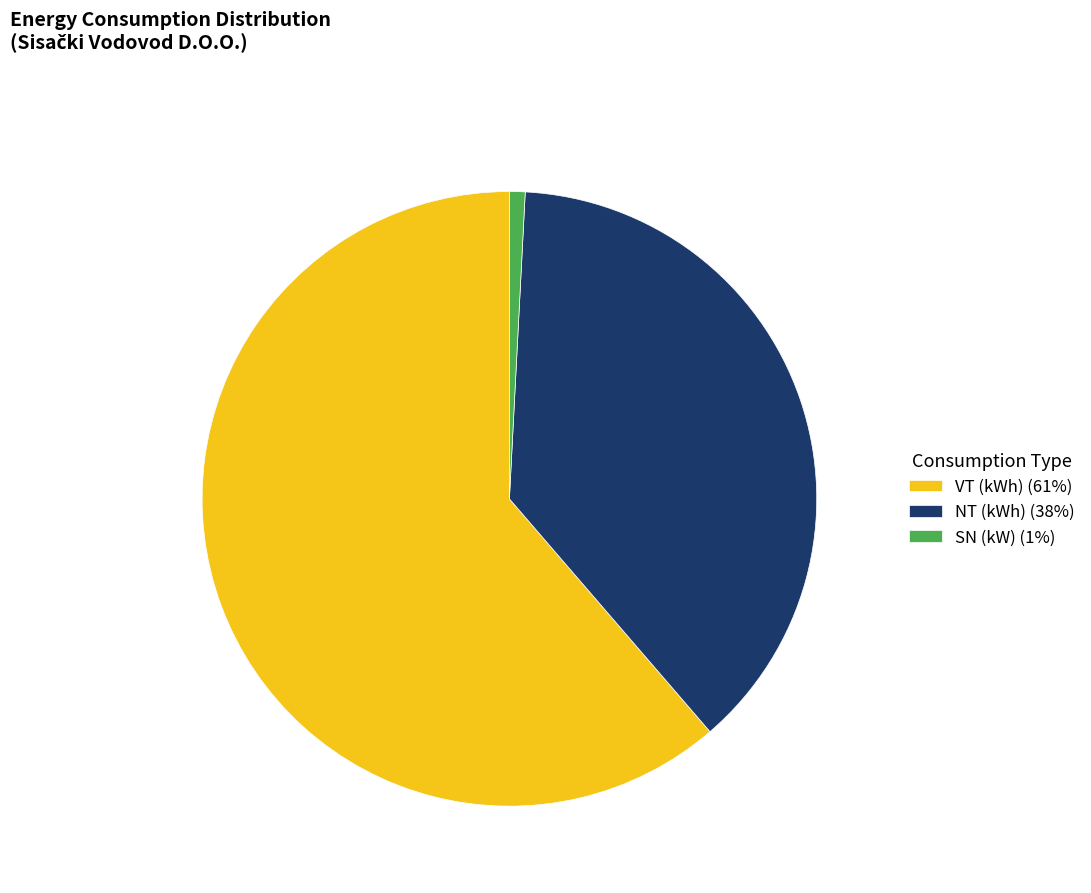

Is there a majority slice in this chart?

Yes